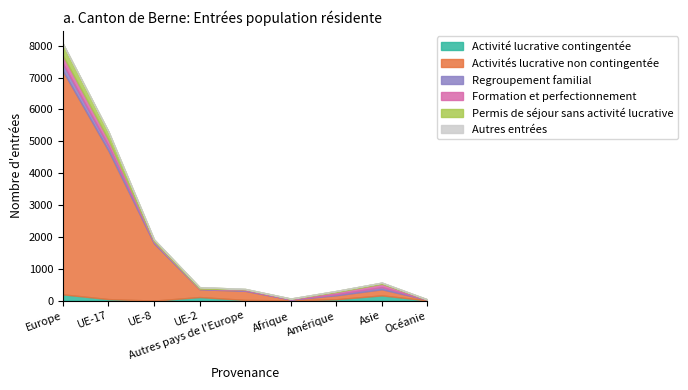

Reading left to right, extract all data points from this chart.

Activité lucrative contingentée: 200	51	4	115	25	10	47	168	10
Activités lucrative non contingentée: 7007	4657	1793	245	285	29	124	191	21
Regroupement familial: 231	149	43	17	21	1	35	67	0
Formation et perfectionnement: 254	195	28	3	25	19	69	106	4
Permis de séjour sans activité lucrative: 370	255	54	46	14	10	32	36	7
Autres entrées: 0	0	0	0	0	0	0	0	0